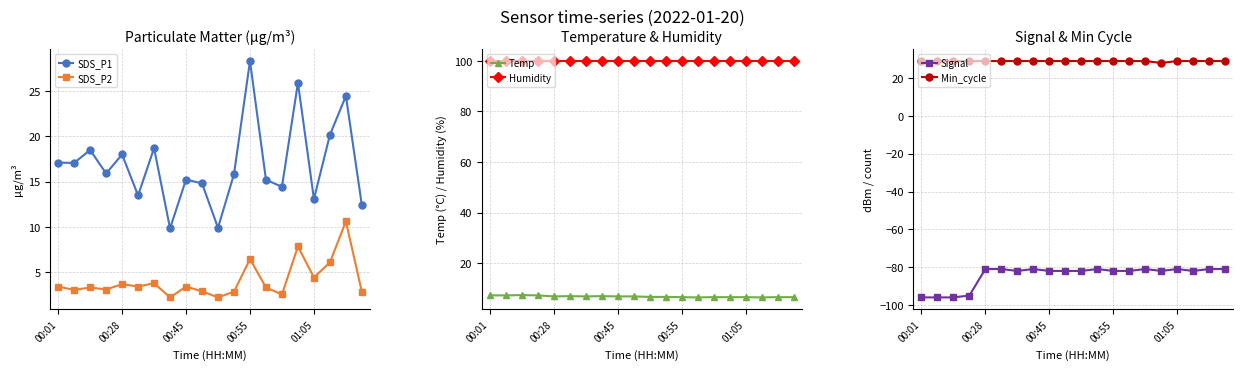

Which series has the largest total across all categories?

Humidity